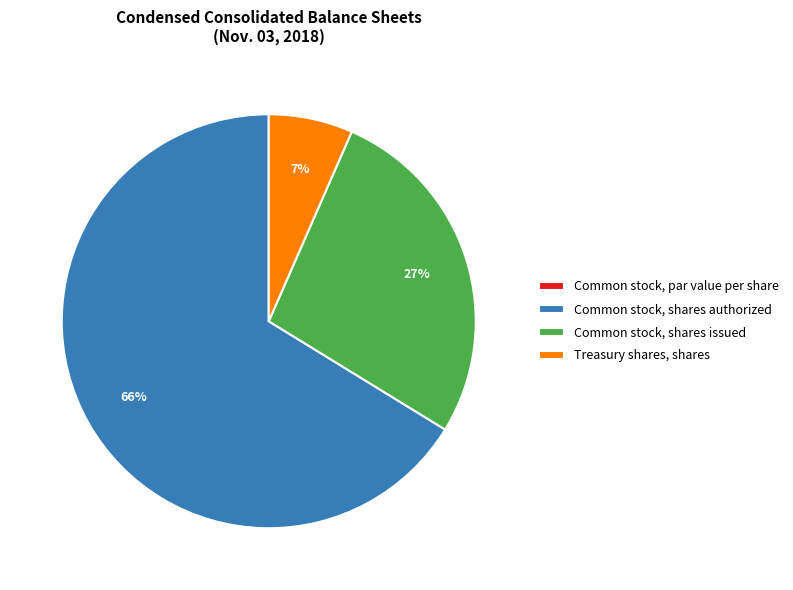

To the nearest percent, what portion does Common stock, shares issued represent?

27%